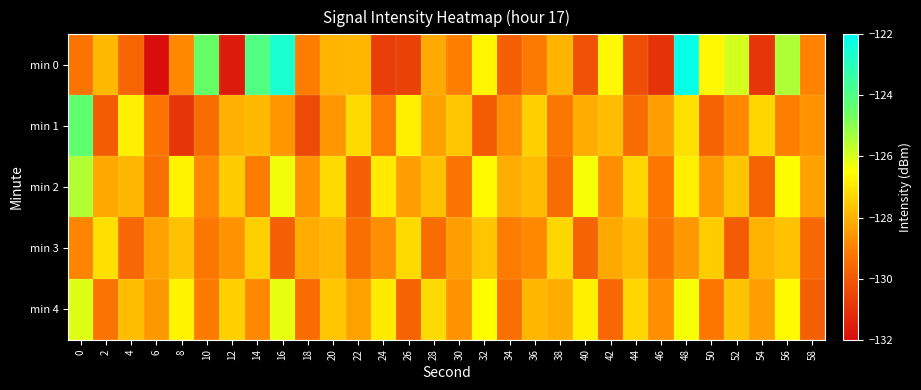

Reading left to right, list all the values displayed in this chart.

min 0: 0=-129.3	2=-127.8	4=-129.7	6=-131.9	8=-128.8	10=-124.5	12=-131.6	14=-124.0	16=-122.7	18=-129.0	20=-128.0	22=-127.9	24=-130.7	26=-130.6	28=-128.2	30=-129.0	32=-126.7	34=-129.8	36=-129.1	38=-127.9	40=-130.2	42=-126.6	44=-130.2	46=-131.0	48=-122.2	50=-126.6	52=-125.9	54=-130.9	56=-125.5	58=-128.9
min 1: 0=-124.3	2=-129.9	4=-126.8	6=-129.3	8=-130.9	10=-129.5	12=-128.0	14=-127.8	16=-128.5	18=-130.3	20=-128.5	22=-127.2	24=-129.1	26=-126.8	28=-128.3	30=-127.6	32=-129.9	34=-128.7	36=-127.4	38=-129.2	40=-128.1	42=-127.8	44=-129.5	46=-128.4	48=-127.1	50=-129.7	52=-128.8	54=-127.3	56=-129.0	58=-128.6
min 2: 0=-125.5	2=-128.2	4=-127.9	6=-129.4	8=-126.7	10=-128.8	12=-127.5	14=-129.1	16=-126.3	18=-128.6	20=-127.2	22=-129.8	24=-126.9	26=-128.4	28=-127.7	30=-129.3	32=-126.6	34=-128.1	36=-127.8	38=-129.5	40=-126.4	42=-128.7	44=-127.3	46=-129.2	48=-126.8	50=-128.5	52=-127.6	54=-129.7	56=-126.5	58=-128.3
min 3: 0=-128.9	2=-127.1	4=-129.6	6=-128.3	8=-127.7	10=-129.2	12=-128.6	14=-127.4	16=-129.8	18=-128.1	20=-127.9	22=-129.4	24=-128.7	26=-127.2	28=-129.5	30=-128.4	32=-127.6	34=-129.1	36=-128.8	38=-127.3	40=-129.7	42=-128.2	44=-127.8	46=-129.3	48=-128.5	50=-127.5	52=-129.9	54=-128.0	56=-127.7	58=-129.6
min 4: 0=-126.1	2=-129.3	4=-127.8	6=-128.5	8=-126.7	10=-129.1	12=-127.4	14=-128.8	16=-126.2	18=-129.5	20=-127.6	22=-128.3	24=-126.9	26=-129.7	28=-127.2	30=-128.6	32=-126.5	34=-129.4	36=-127.9	38=-128.1	40=-126.8	42=-129.6	44=-127.3	46=-128.7	48=-126.4	50=-129.2	52=-127.7	54=-128.4	56=-126.6	58=-129.8